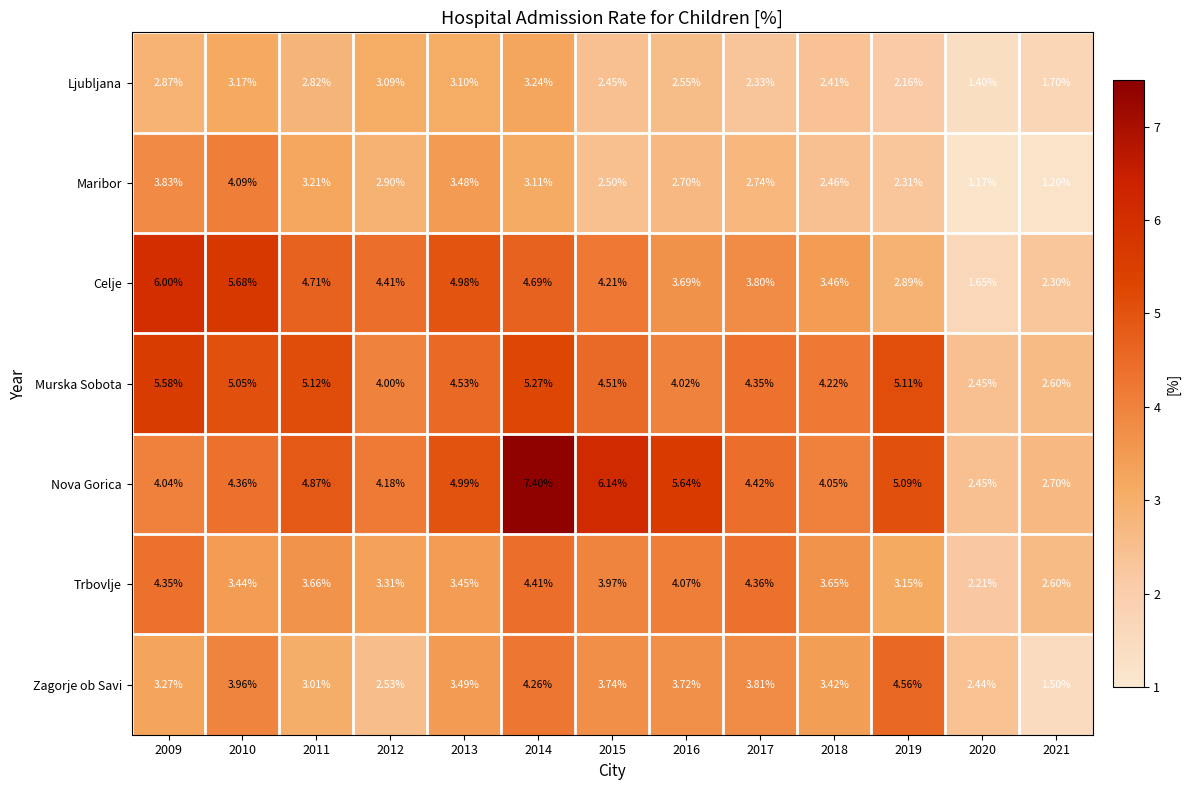

At 2018, list the series in order from largest to smallest.

Murska Sobota, Nova Gorica, Trbovlje, Celje, Zagorje ob Savi, Maribor, Ljubljana